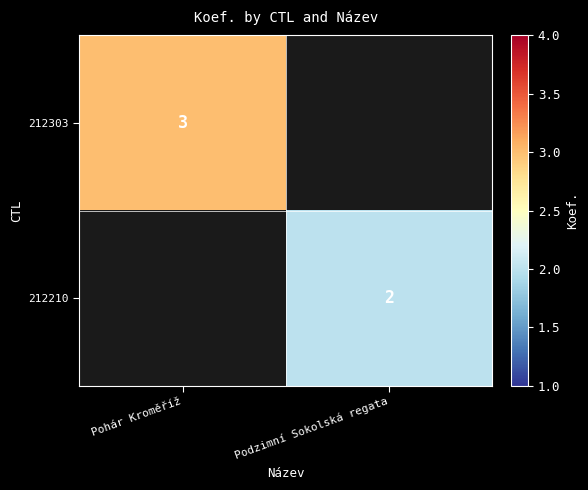

True or false: 212303 has a value of 3 at Pohár Kroměříž.

True